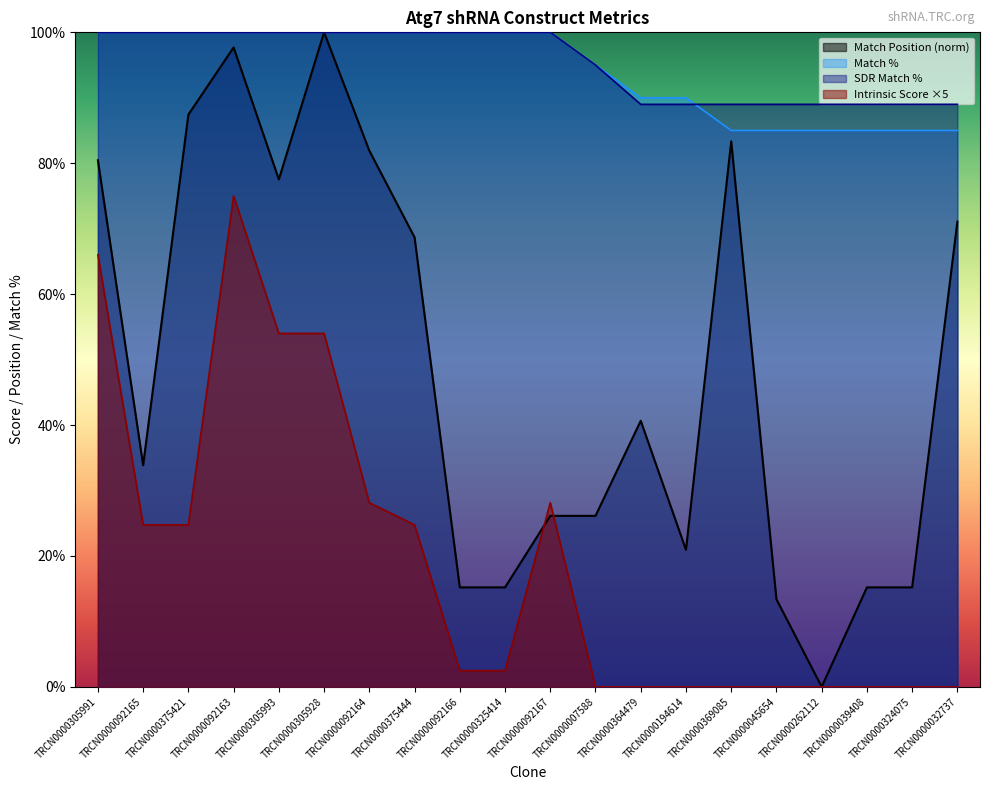

What is the sum of the Match % values at TRCN0000375444 and TRCN0000092164?

200.0